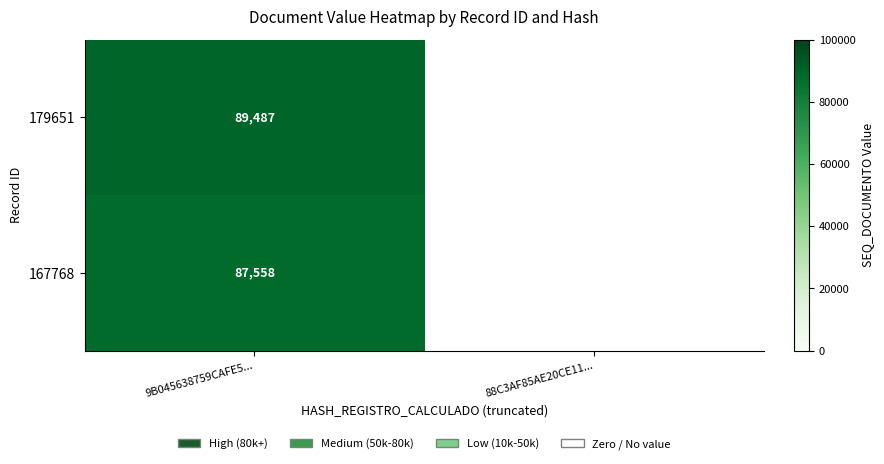

True or false: 167768 has a value of 29775 at 9B045638759CAFE5....

False